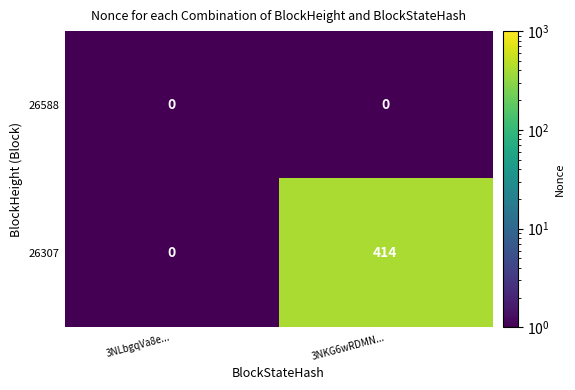

Rank the series by their maximum value, from highest to lowest.

26307, 26588